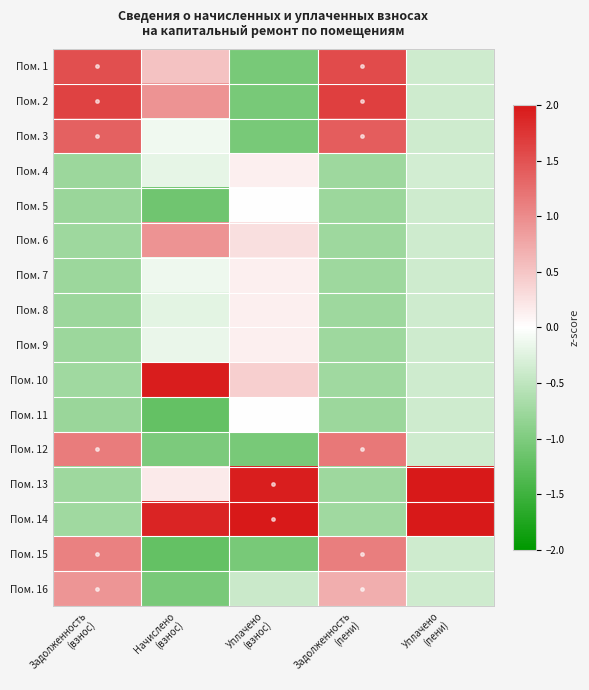

Reading left to right, list all the values displayed in this chart.

Пом. 1: Задолженность
(взнос)=1.5	Начислено
(взнос)=0.5	Уплачено
(взнос)=-1.0	Задолженность
(пени)=1.6	Уплачено
(пени)=-0.4
Пом. 2: Задолженность
(взнос)=1.6	Начислено
(взнос)=0.9	Уплачено
(взнос)=-1.0	Задолженность
(пени)=1.7	Уплачено
(пени)=-0.4
Пом. 3: Задолженность
(взнос)=1.4	Начислено
(взнос)=-0.1	Уплачено
(взнос)=-1.0	Задолженность
(пени)=1.4	Уплачено
(пени)=-0.4
Пом. 4: Задолженность
(взнос)=-0.8	Начислено
(взнос)=-0.2	Уплачено
(взнос)=0.1	Задолженность
(пени)=-0.8	Уплачено
(пени)=-0.4
Пом. 5: Задолженность
(взнос)=-0.8	Начислено
(взнос)=-1.1	Уплачено
(взнос)=0.0	Задолженность
(пени)=-0.8	Уплачено
(пени)=-0.4
Пом. 6: Задолженность
(взнос)=-0.8	Начислено
(взнос)=0.9	Уплачено
(взнос)=0.3	Задолженность
(пени)=-0.8	Уплачено
(пени)=-0.4
Пом. 7: Задолженность
(взнос)=-0.8	Начислено
(взнос)=-0.1	Уплачено
(взнос)=0.1	Задолженность
(пени)=-0.8	Уплачено
(пени)=-0.4
Пом. 8: Задолженность
(взнос)=-0.8	Начислено
(взнос)=-0.2	Уплачено
(взнос)=0.1	Задолженность
(пени)=-0.8	Уплачено
(пени)=-0.4
Пом. 9: Задолженность
(взнос)=-0.8	Начислено
(взнос)=-0.2	Уплачено
(взнос)=0.1	Задолженность
(пени)=-0.8	Уплачено
(пени)=-0.4
Пом. 10: Задолженность
(взнос)=-0.7	Начислено
(взнос)=2.0	Уплачено
(взнос)=0.4	Задолженность
(пени)=-0.7	Уплачено
(пени)=-0.4
Пом. 11: Задолженность
(взнос)=-0.8	Начислено
(взнос)=-1.2	Уплачено
(взнос)=-0.0	Задолженность
(пени)=-0.8	Уплачено
(пени)=-0.4
Пом. 12: Задолженность
(взнос)=1.1	Начислено
(взнос)=-1.0	Уплачено
(взнос)=-1.0	Задолженность
(пени)=1.2	Уплачено
(пени)=-0.4
Пом. 13: Задолженность
(взнос)=-0.8	Начислено
(взнос)=0.2	Уплачено
(взнос)=1.9	Задолженность
(пени)=-0.8	Уплачено
(пени)=2.2
Пом. 14: Задолженность
(взнос)=-0.7	Начислено
(взнос)=1.9	Уплачено
(взнос)=2.5	Задолженность
(пени)=-0.7	Уплачено
(пени)=3.0
Пом. 15: Задолженность
(взнос)=1.1	Начислено
(взнос)=-1.2	Уплачено
(взнос)=-1.0	Задолженность
(пени)=1.1	Уплачено
(пени)=-0.4
Пом. 16: Задолженность
(взнос)=0.9	Начислено
(взнос)=-1.0	Уплачено
(взнос)=-0.4	Задолженность
(пени)=0.7	Уплачено
(пени)=-0.4